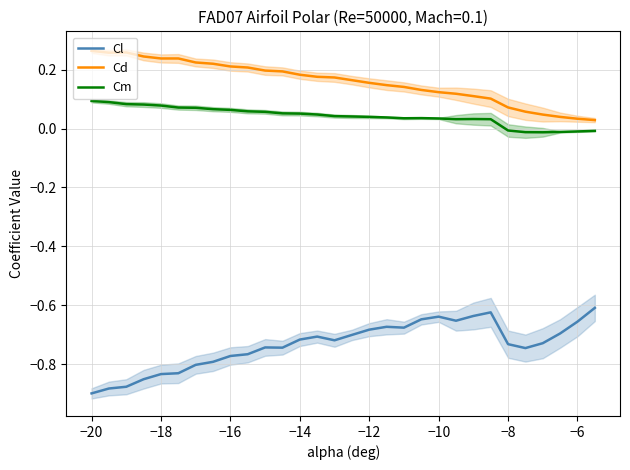

True or false: Cm and Cl intersect in this chart.

False